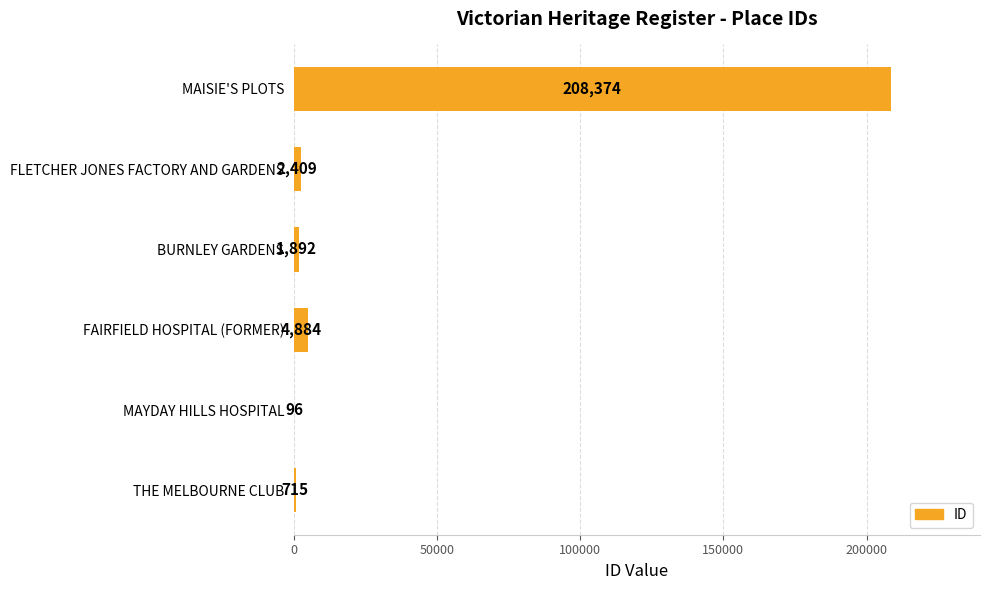

What is the average value?

36395